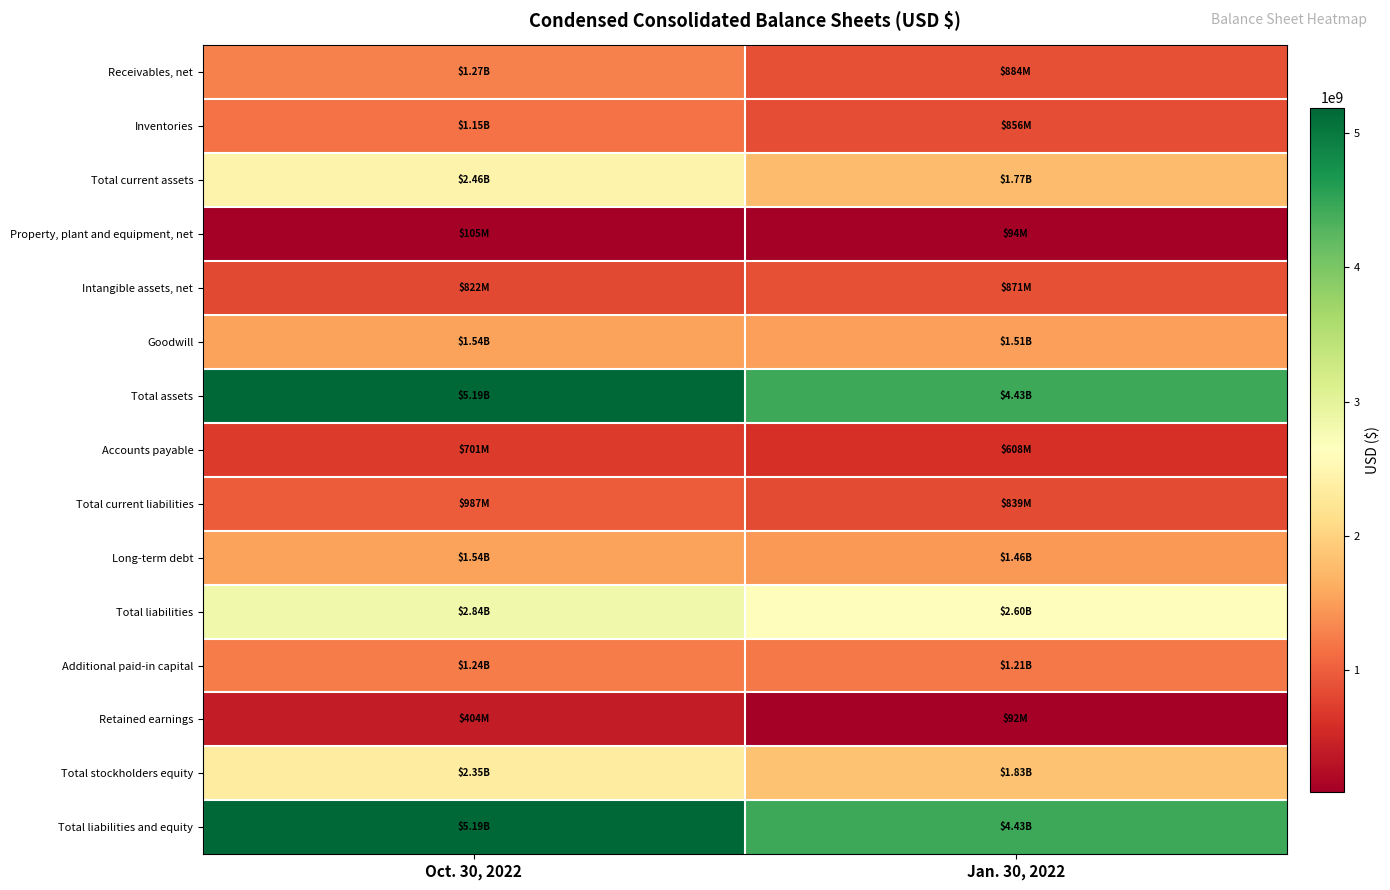

Which series has the widest spread of values?

Total assets